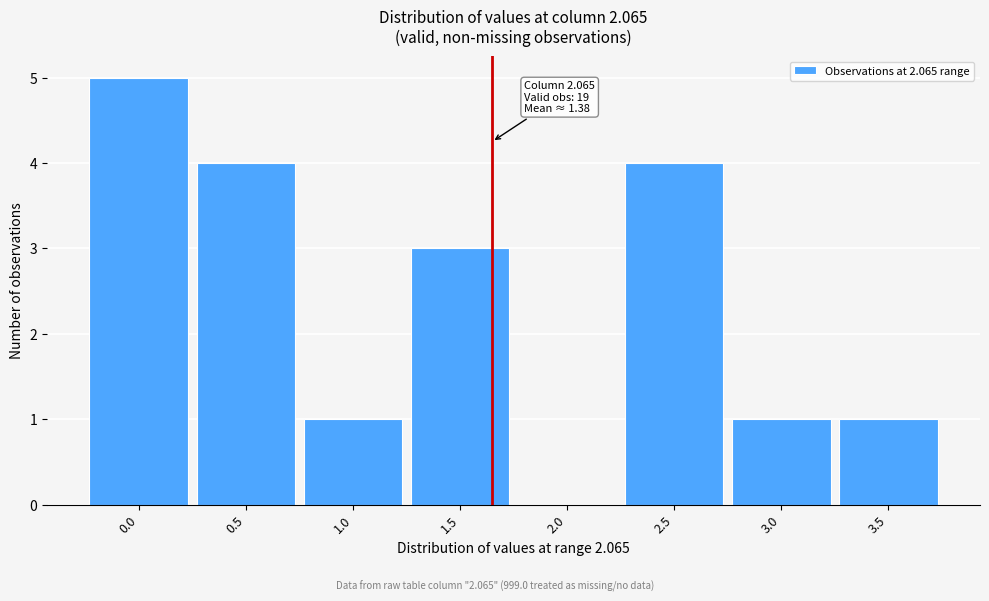

Reading right to left, transcribe all the data shown in this chart.

3.5=1	3.0=1	2.5=4	2.0=0	1.5=3	1.0=1	0.5=4	0.0=5